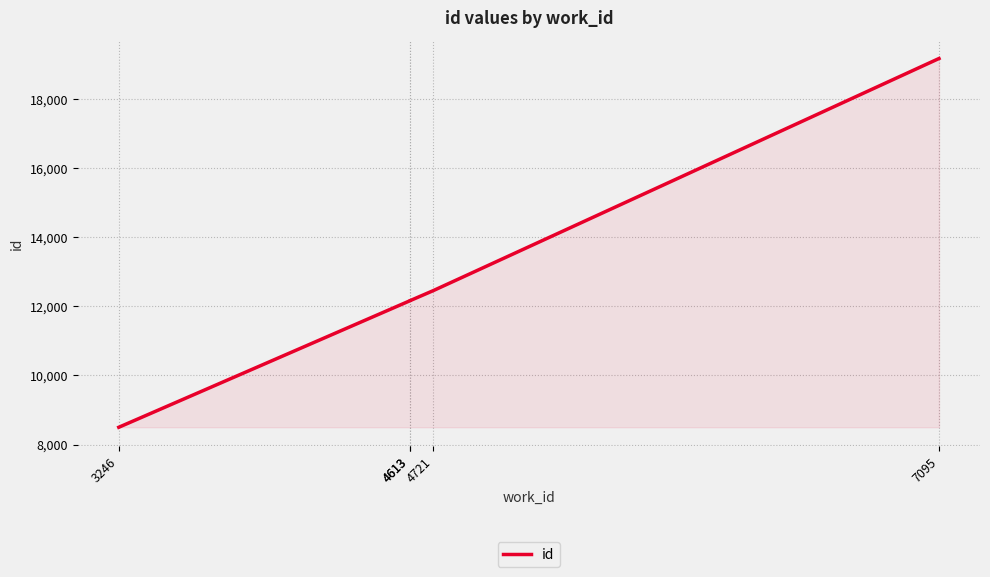

How many lines are shown in the chart?

1